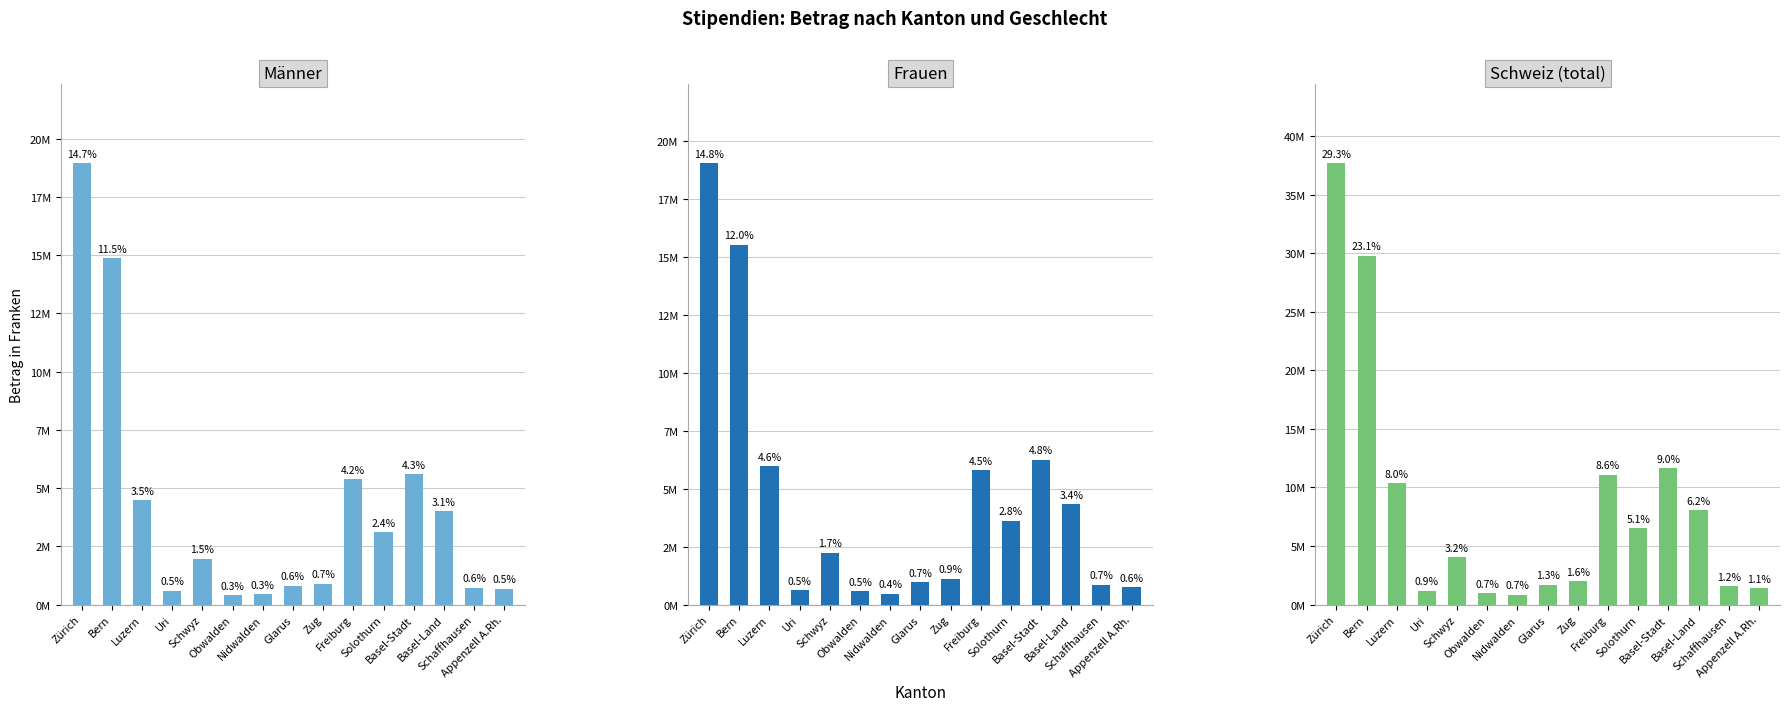

What is the value of the Männer bar at the 1st from the left?

18954198